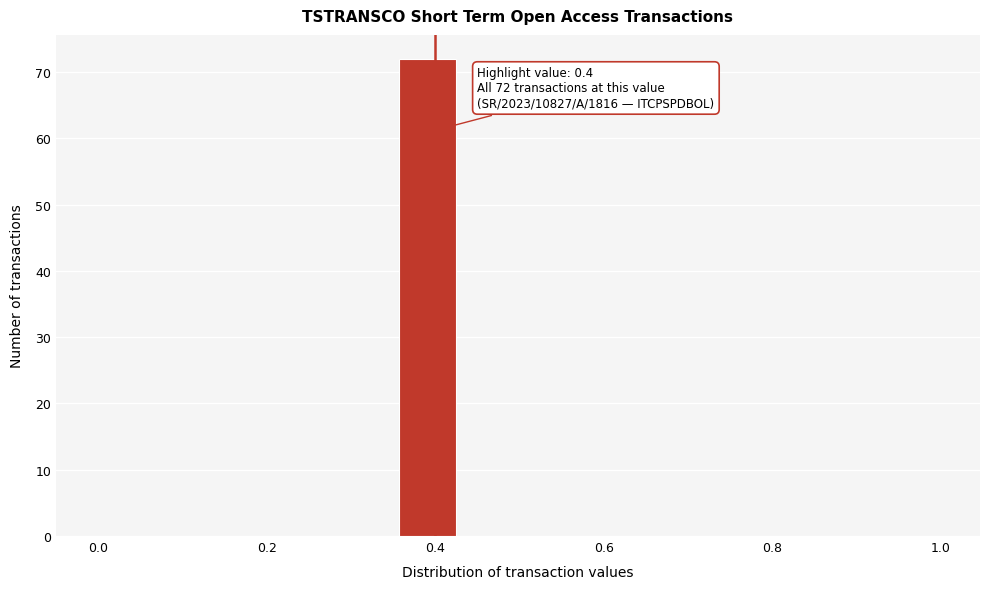

Around what value on the x-axis is the tallest bar? Give the approximate position of its centre, as read against the axis.

0.40